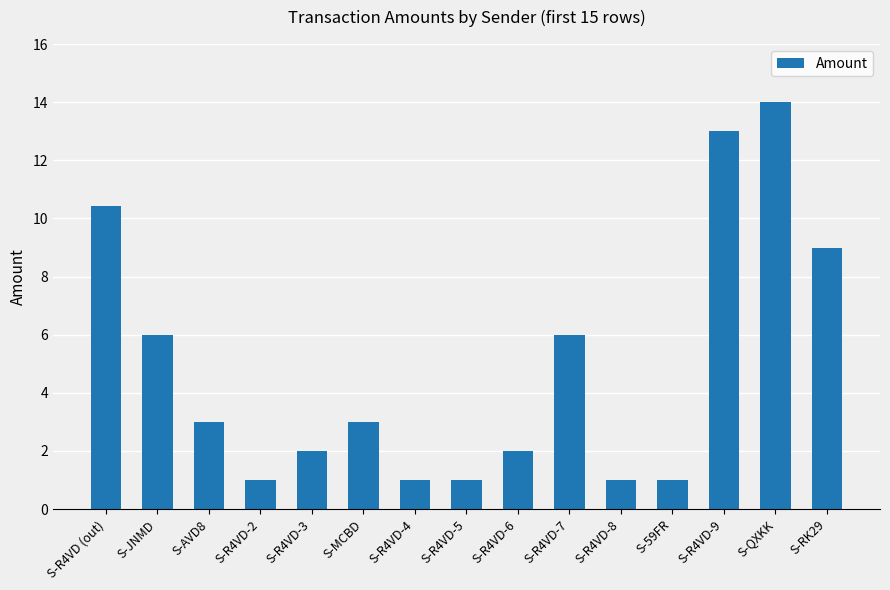

Reading right to left, extract all data points from this chart.

9.0	14.0	13.0	1.0	1.0	6.0	2.0	1.0	1.0	3.0	2.0	1.0	3.0	6.0	10.4